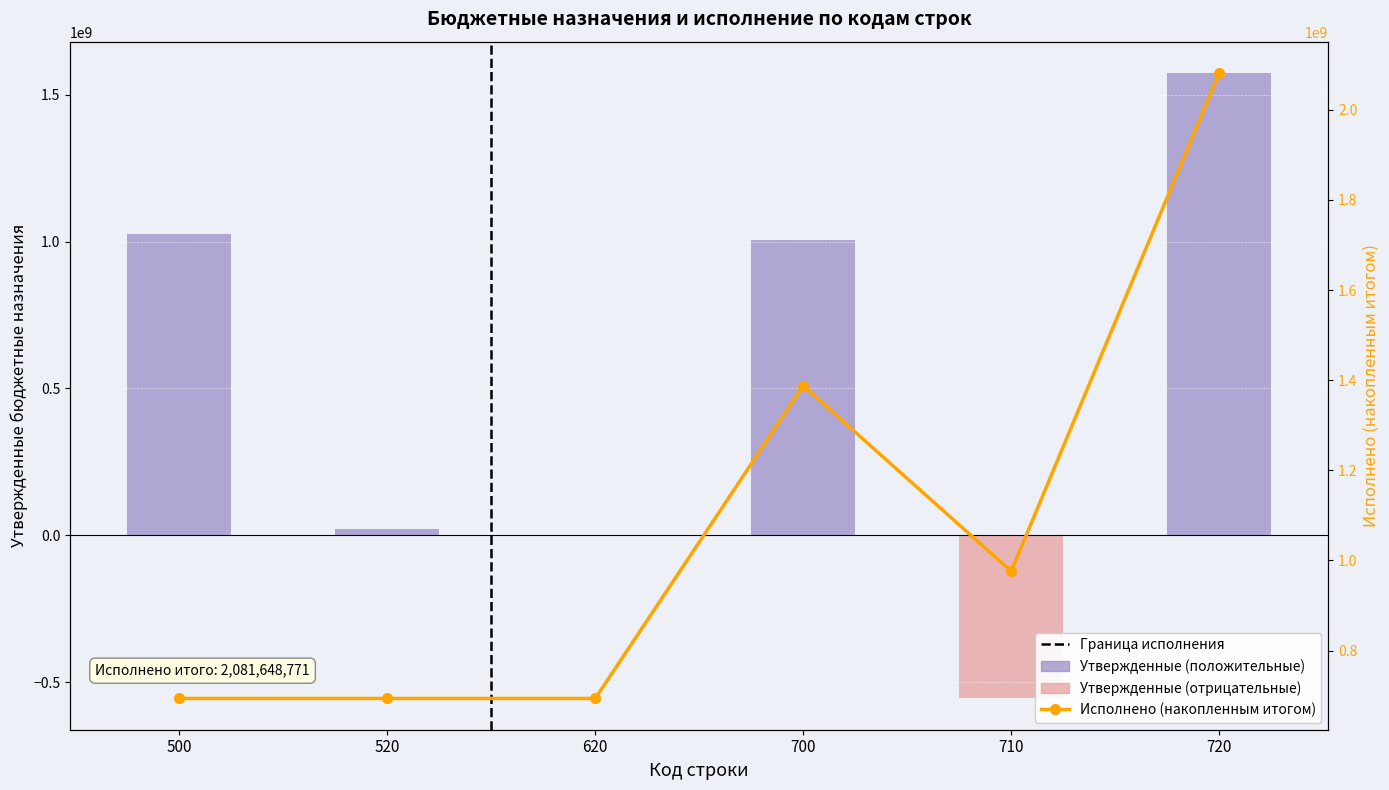

List the labels in order of value, smallest first.

710, 620, 520, 700, 500, 720